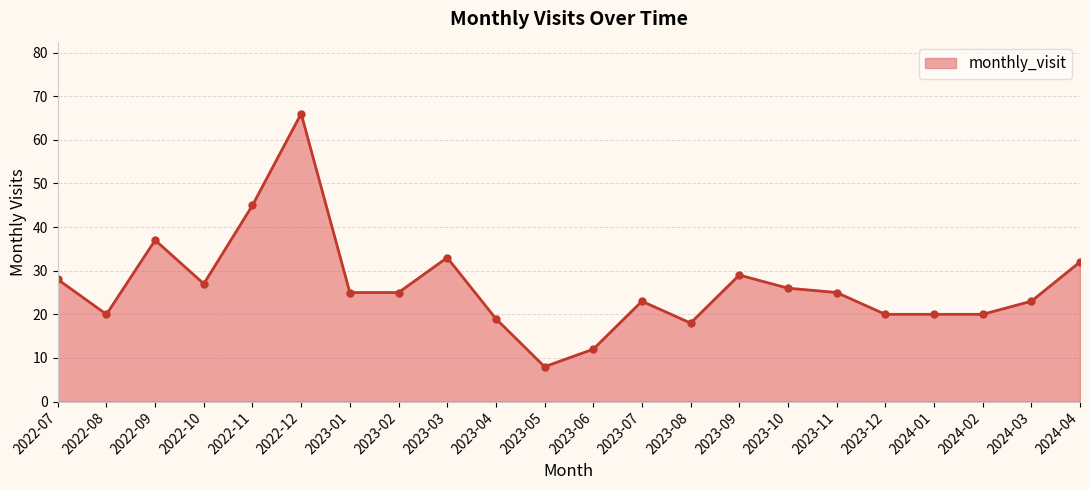

What is the label of the 1st point from the right?

2024-04